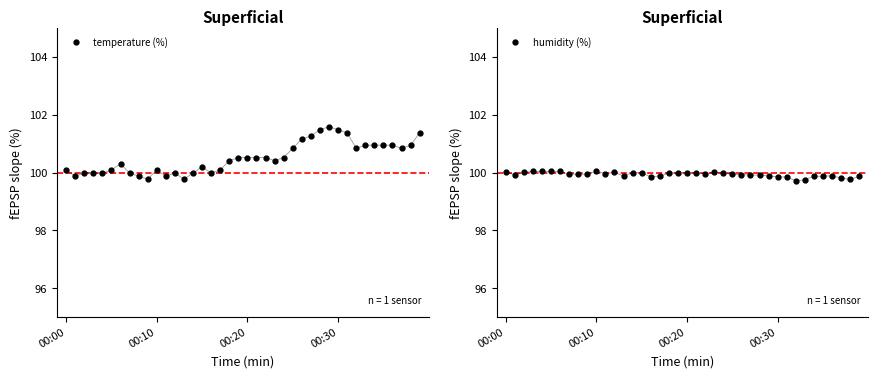

What position from the left is 23?

24